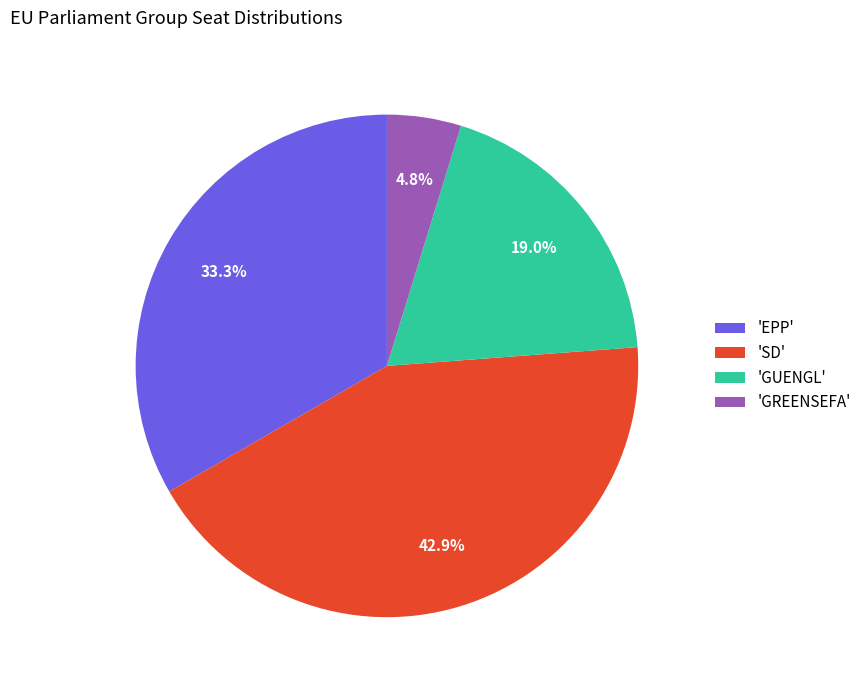

Rank the categories by value from highest to lowest.

'SD', 'EPP', 'GUENGL', 'GREENSEFA'